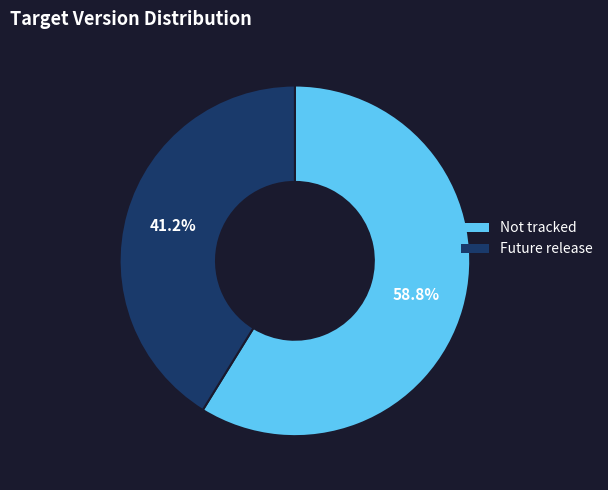

The Future release slice represents 41% of the pie. True or false?

True